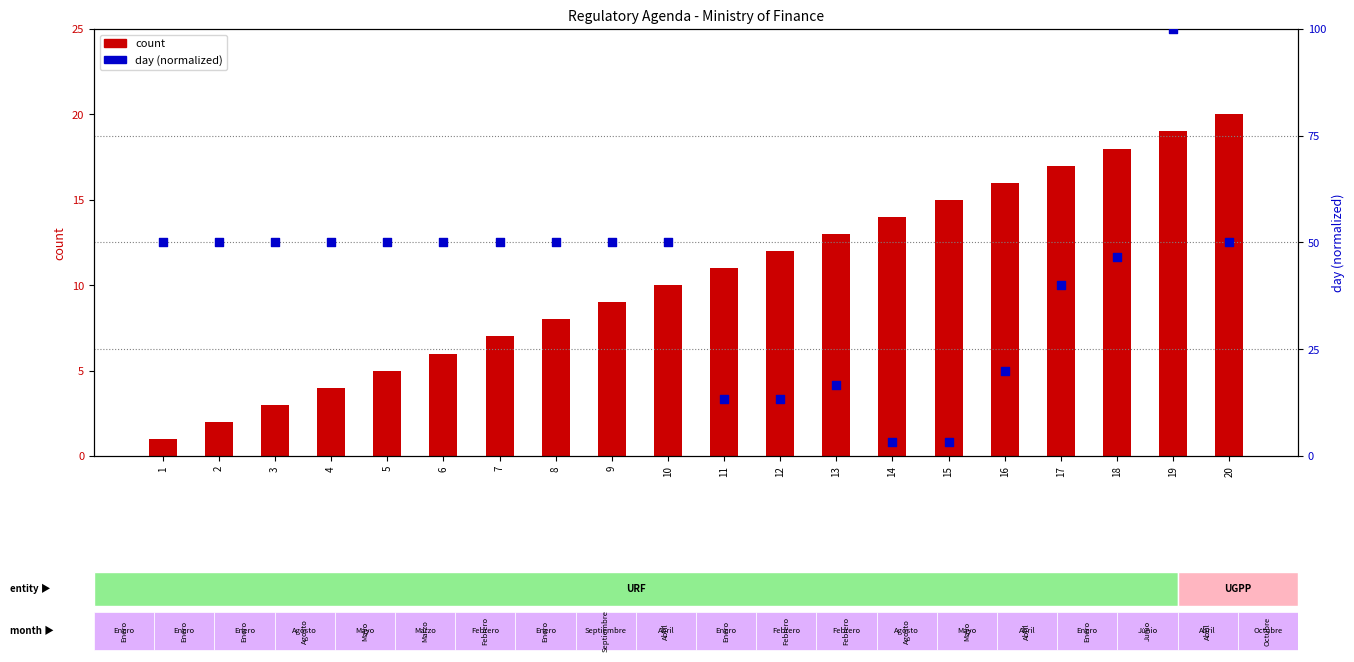

Which series contains the highest Y value?

day (normalized)